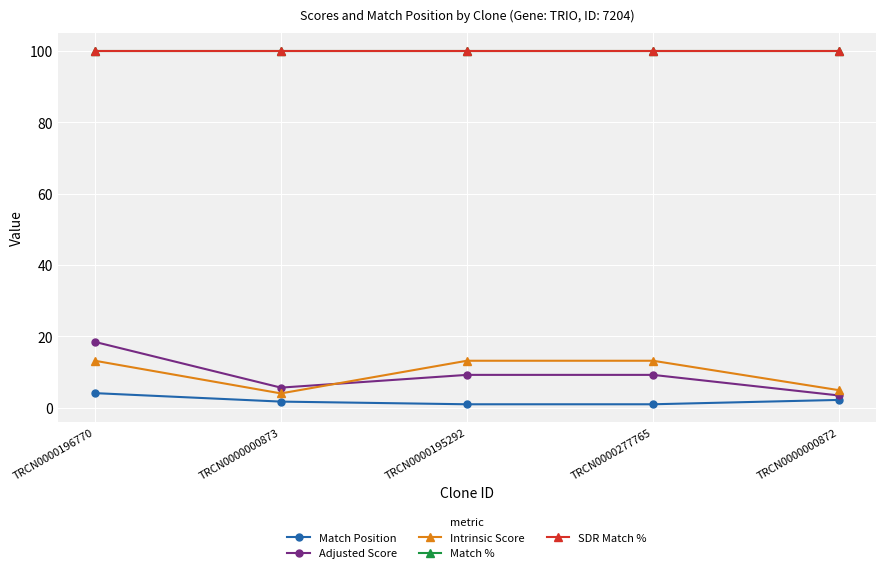

At how many categories does at least one series exceed 70?

5